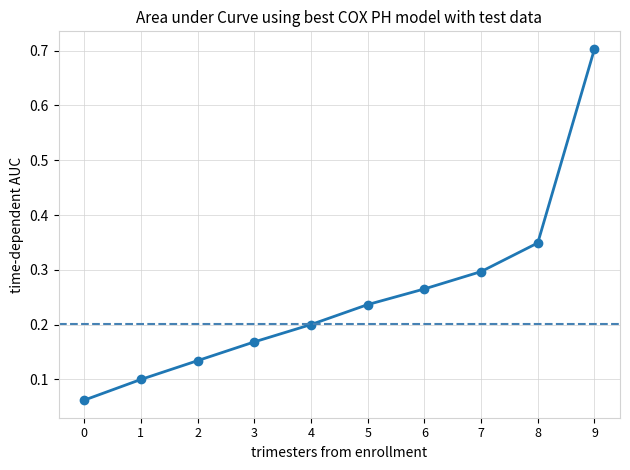

True or false: there are more than 2 points higher than both neighbors.

False